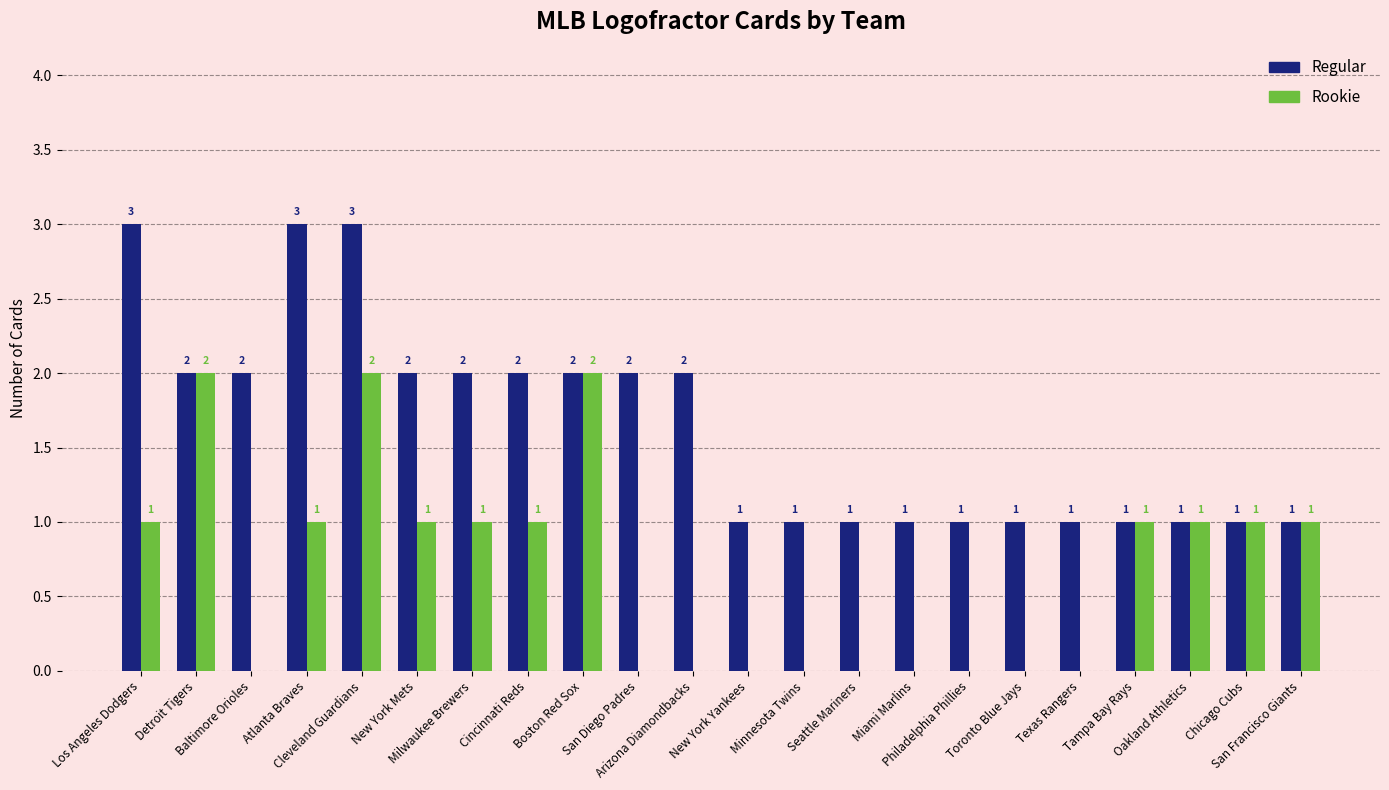

How many groups of bars are there?

22